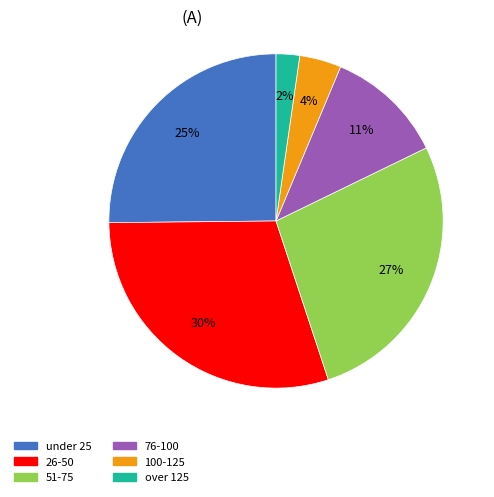

How many segments does this pie chart have?

6